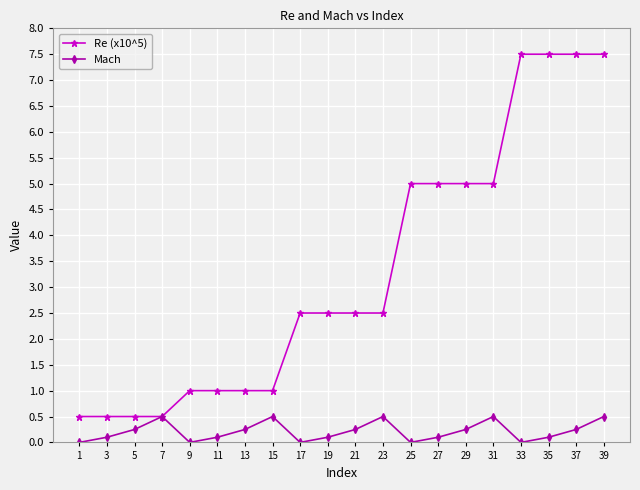

Rank the series by their maximum value, from lowest to highest.

Mach, Re (x10^5)